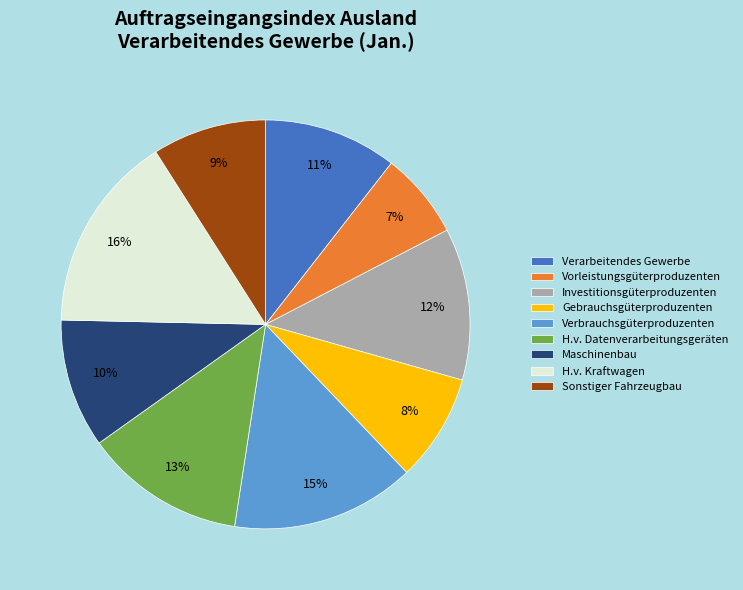

The H.v. Kraftwagen slice represents 22% of the pie. True or false?

False